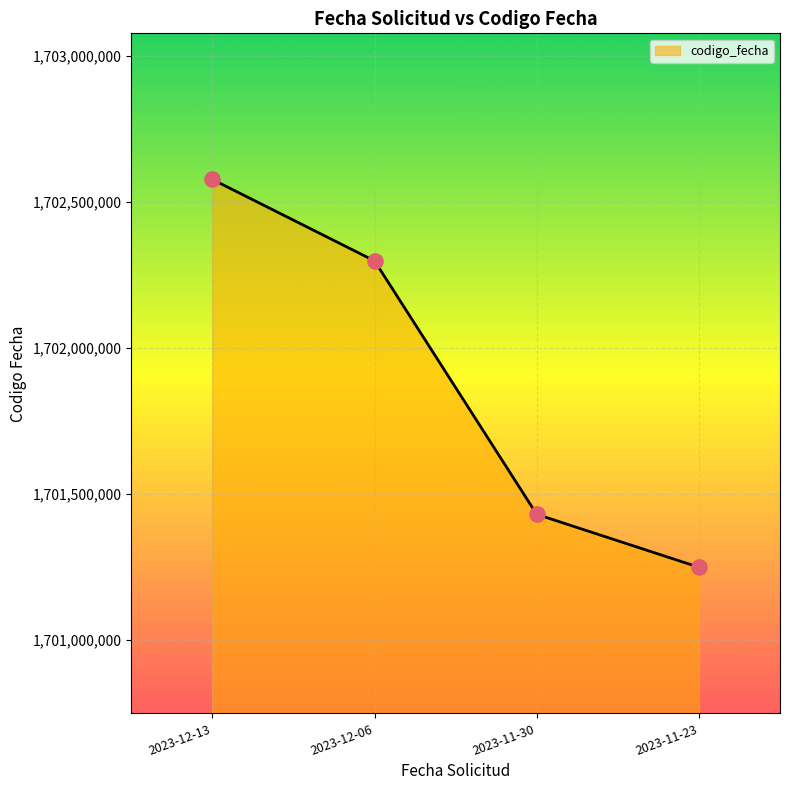

Approximately how many times larger is the value at 2023-12-13 compared to 2023-11-30?

1.0